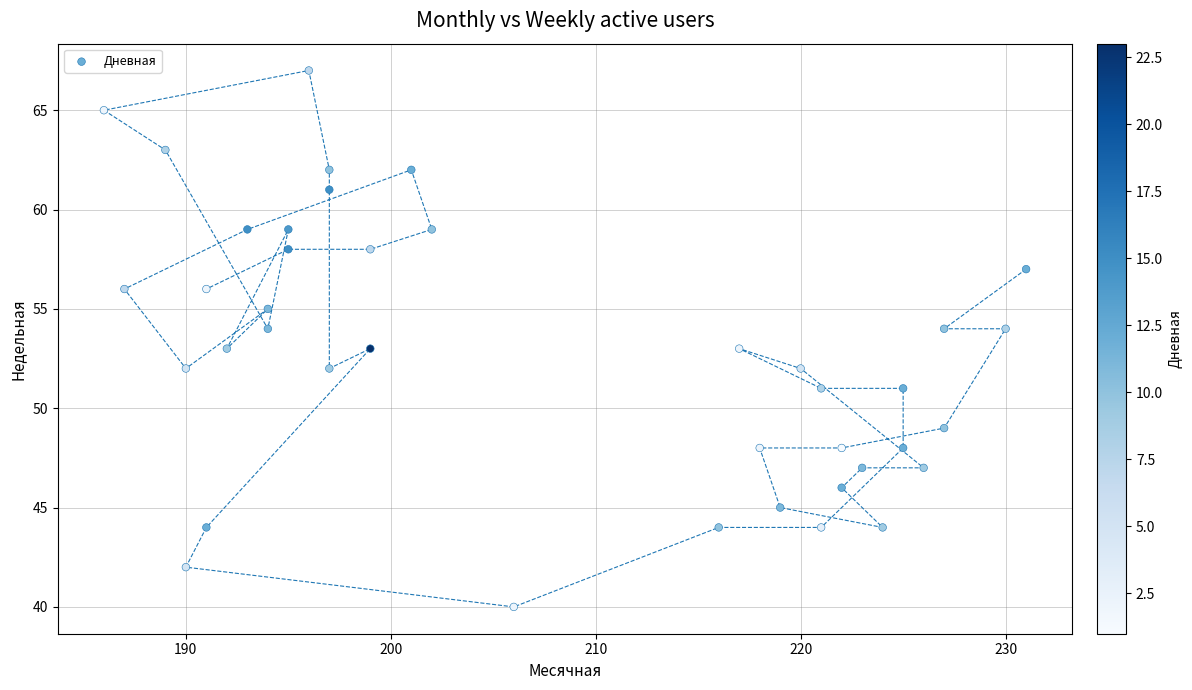

What is the range of X values (max minus min)?

45